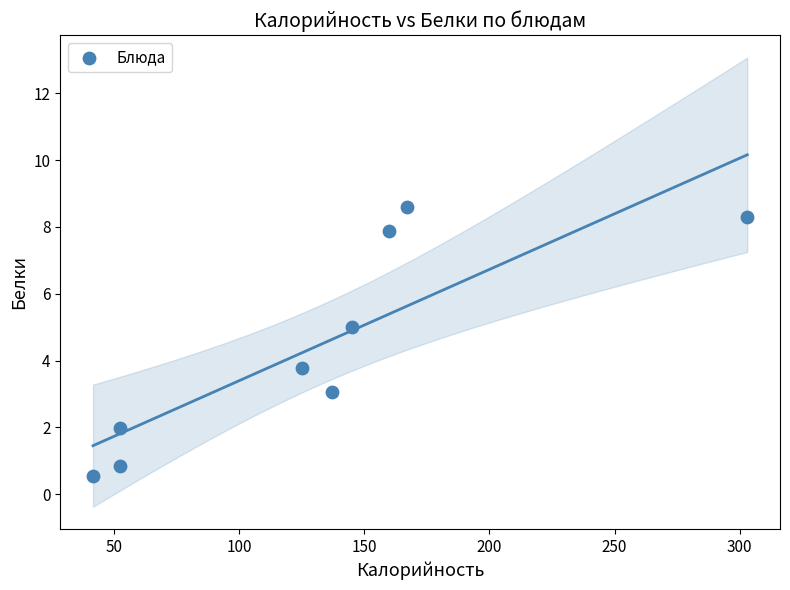

What is the range of X values (max minus min)?

261.4